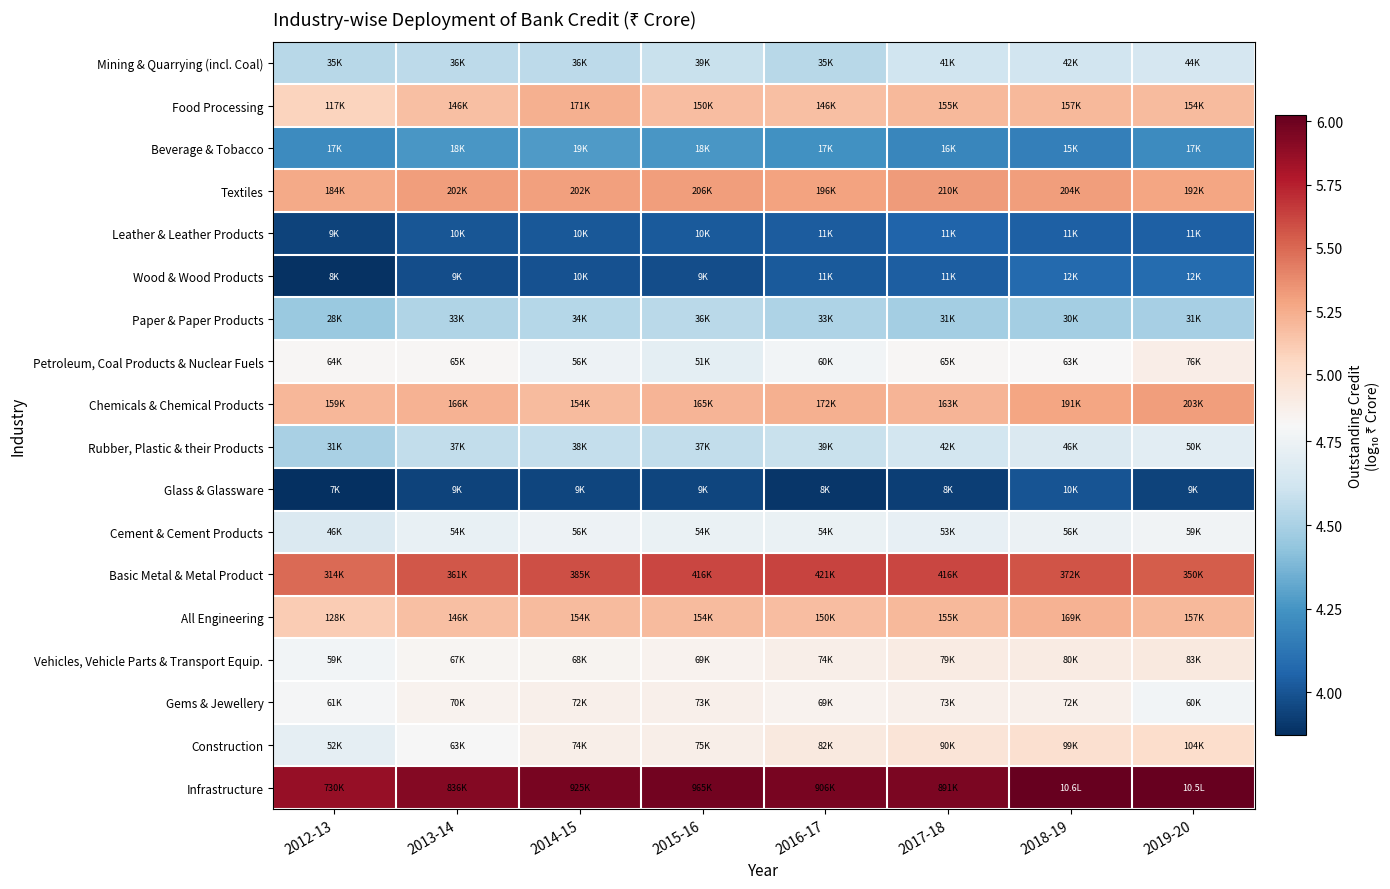

At 2018-19, list the series in order from smallest to largest.

Glass & Glassware, Leather & Leather Products, Wood & Wood Products, Beverage & Tobacco, Paper & Paper Products, Mining & Quarrying (incl. Coal), Rubber, Plastic & their Products, Cement & Cement Products, Petroleum, Coal Products & Nuclear Fuels, Gems & Jewellery, Vehicles, Vehicle Parts & Transport Equip., Construction, Food Processing, All Engineering, Chemicals & Chemical Products, Textiles, Basic Metal & Metal Product, Infrastructure